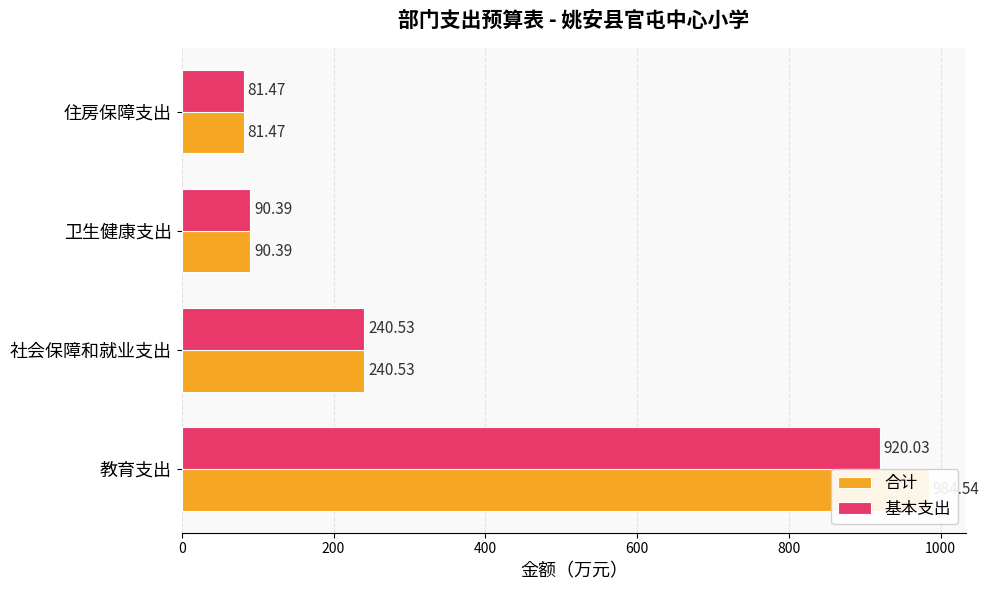

List the series in order of their peak value, lowest first.

基本支出, 合计